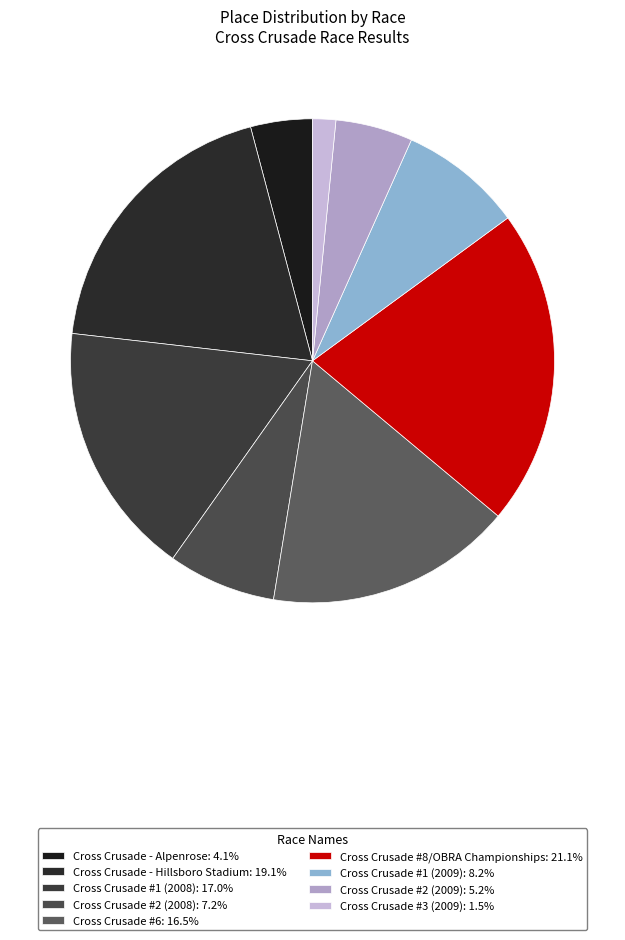

To the nearest percent, what is the average slice percentage?

11%